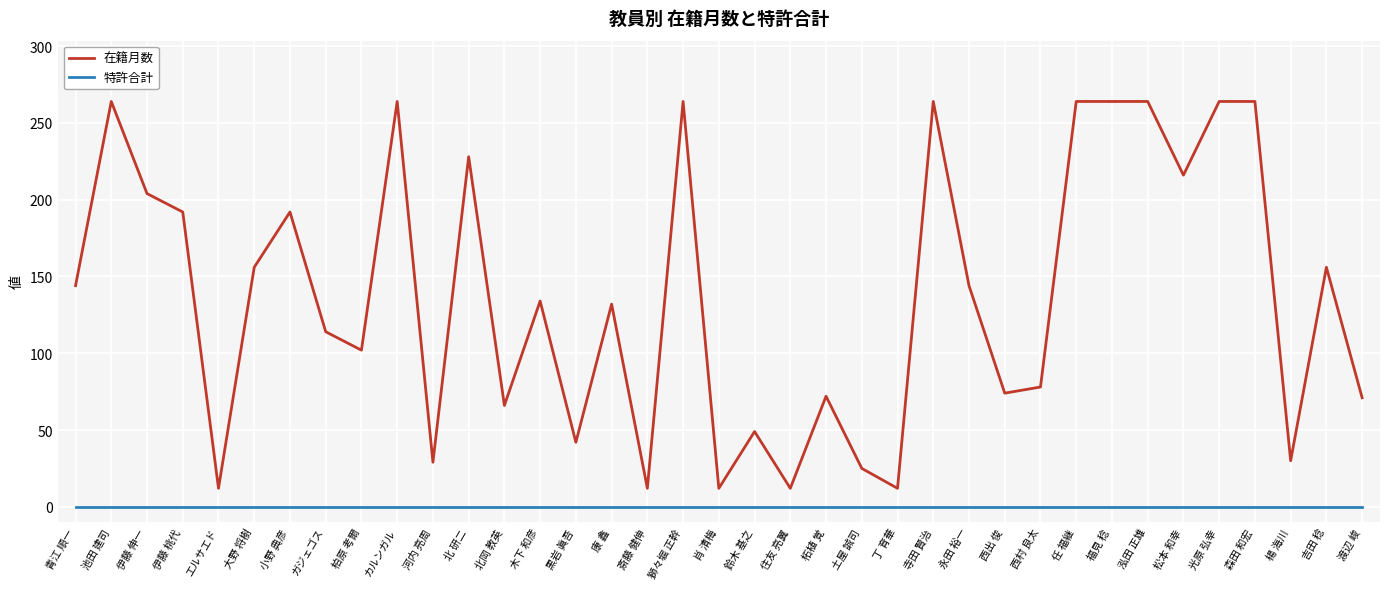

True or false: 在籍月数 has a value of 49 at 鈴木 基之.

True